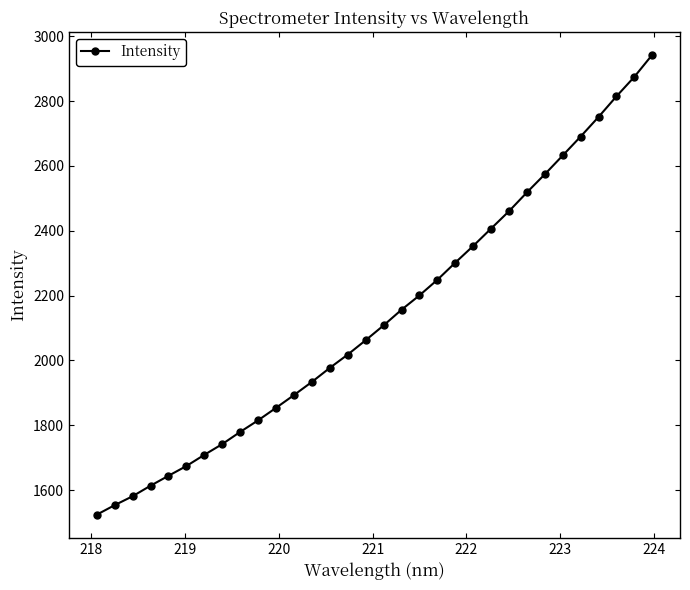

How many data points are above 2108?

16